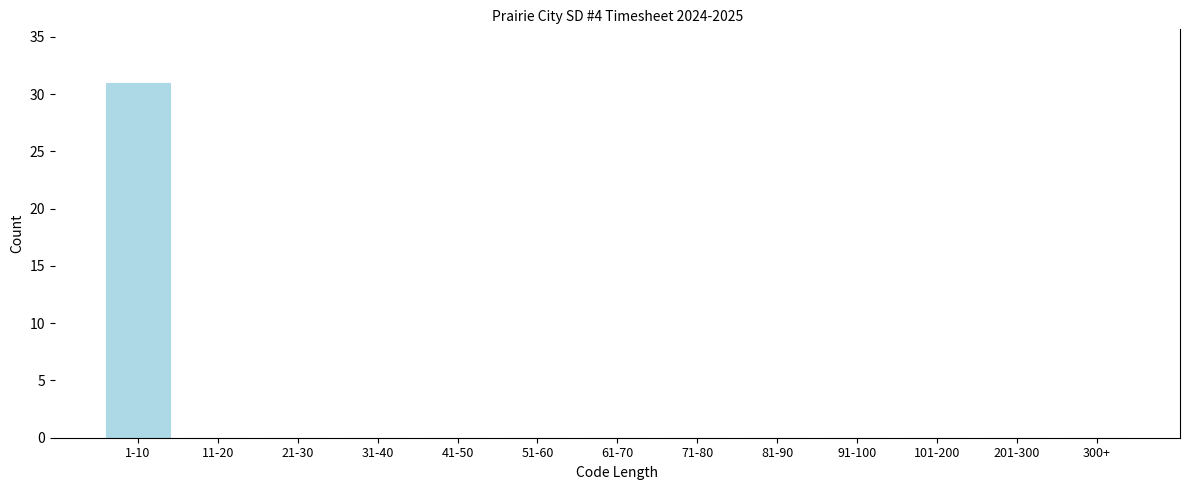

Reading right to left, list all the values displayed in this chart.

300+=0	201-300=0	101-200=0	91-100=0	81-90=0	71-80=0	61-70=0	51-60=0	41-50=0	31-40=0	21-30=0	11-20=0	1-10=31